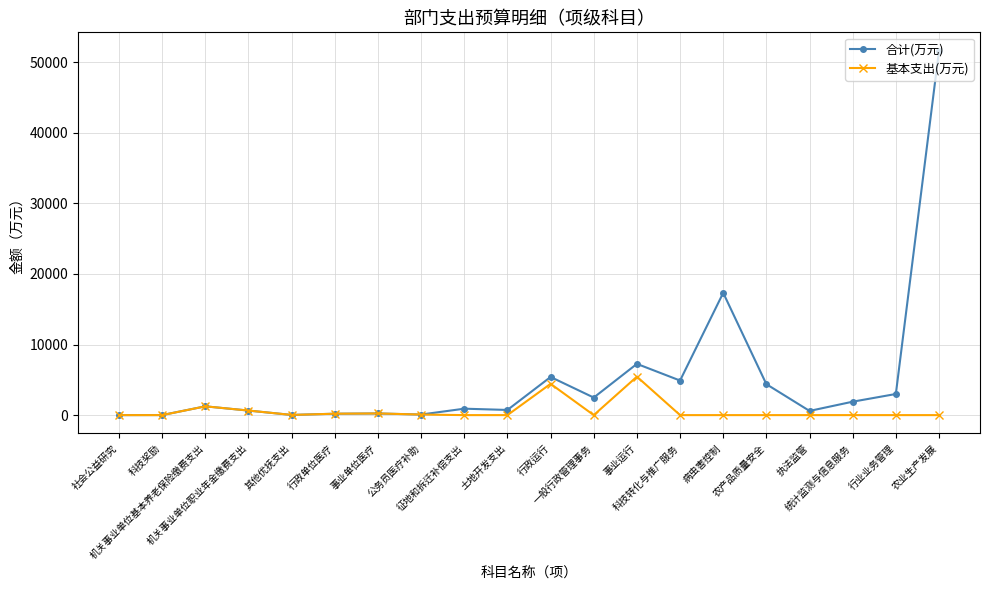

What is the label of the 10th point from the right?

行政运行